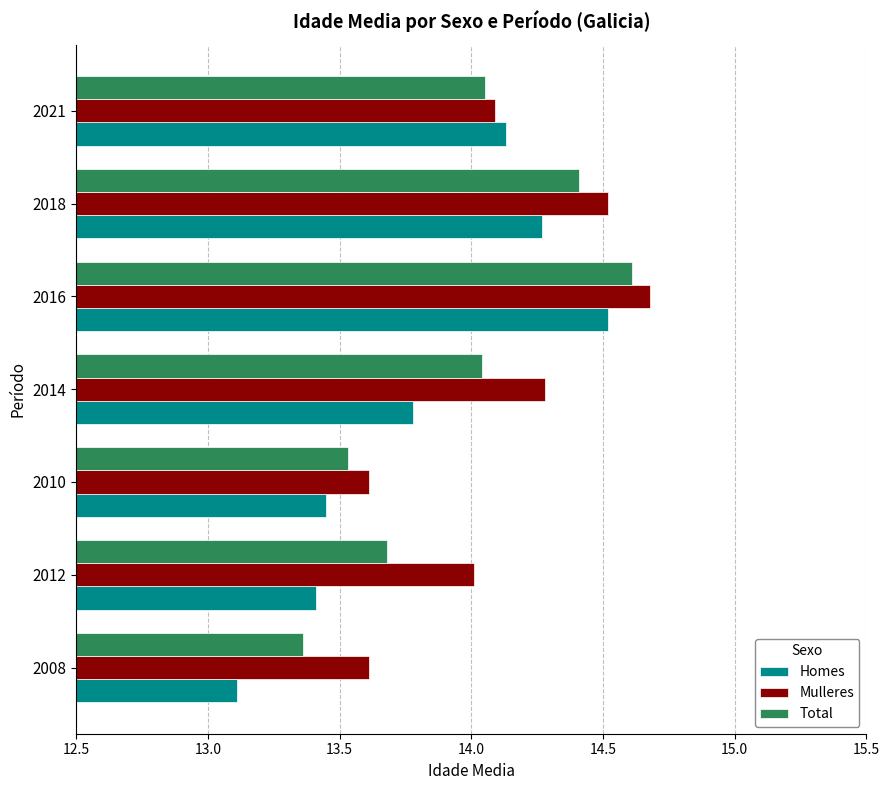

The Total series shows 8.1 at 2021. True or false?

False